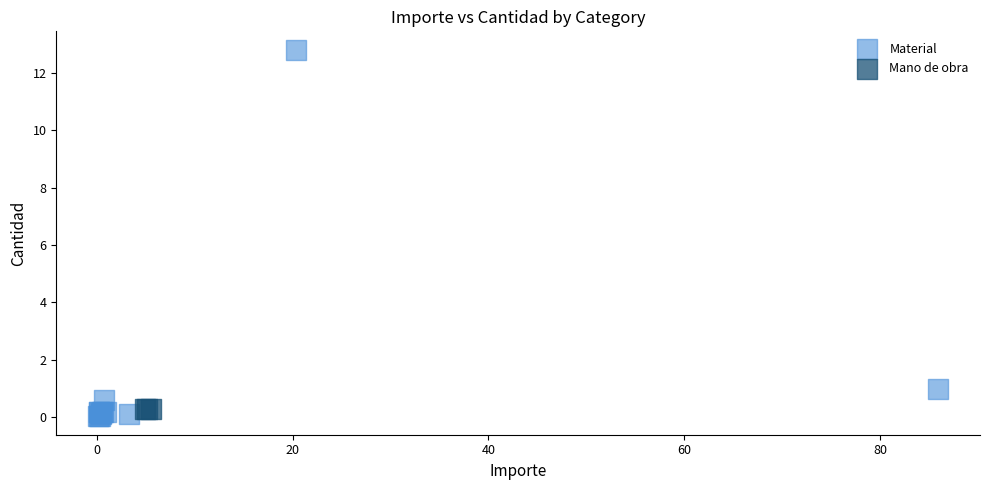

Which series contains the highest Y value?

Material